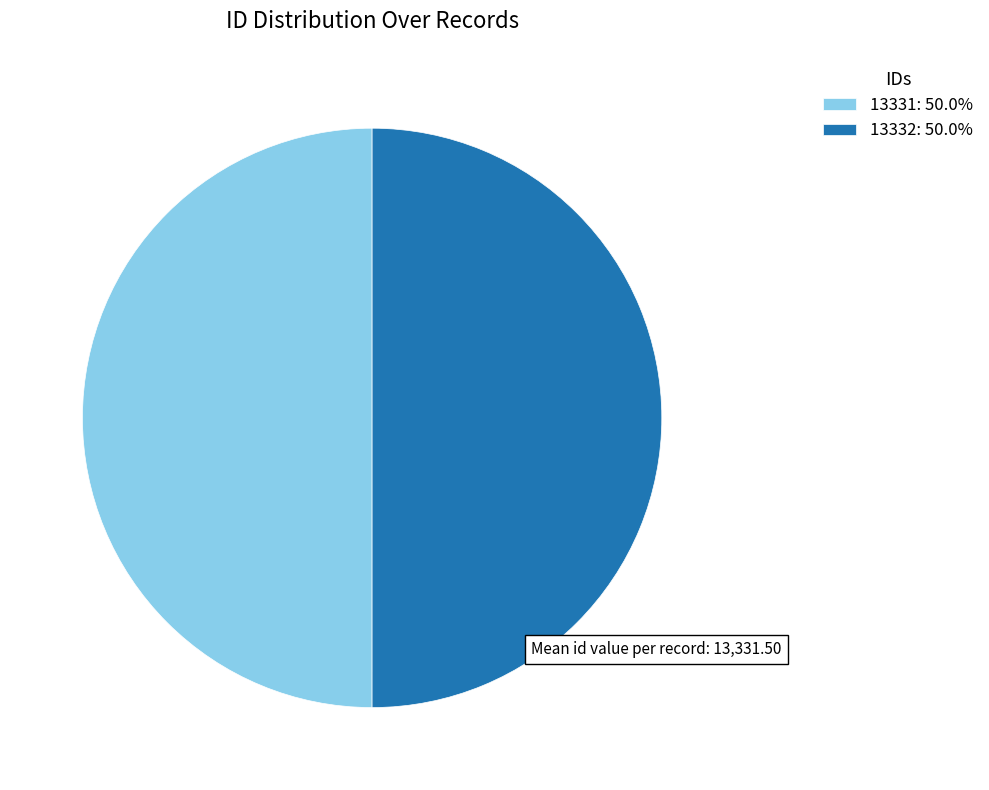

Approximately how many times larger is the value at 13331: 50.0% compared to 13332: 50.0%?

1.0